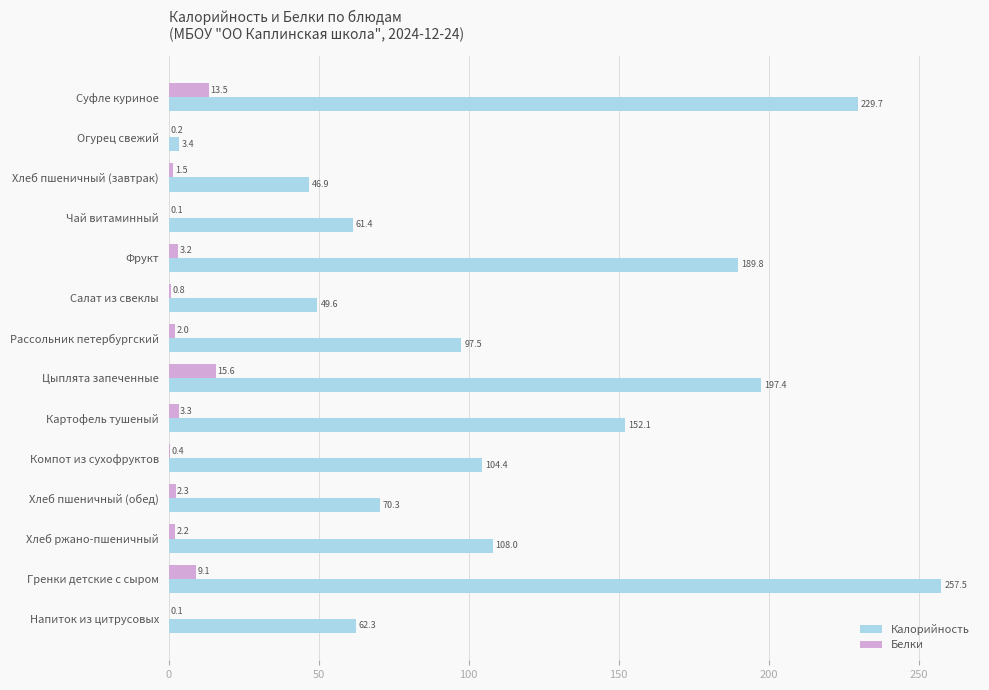

What is the sum of all Белки values?

54.3